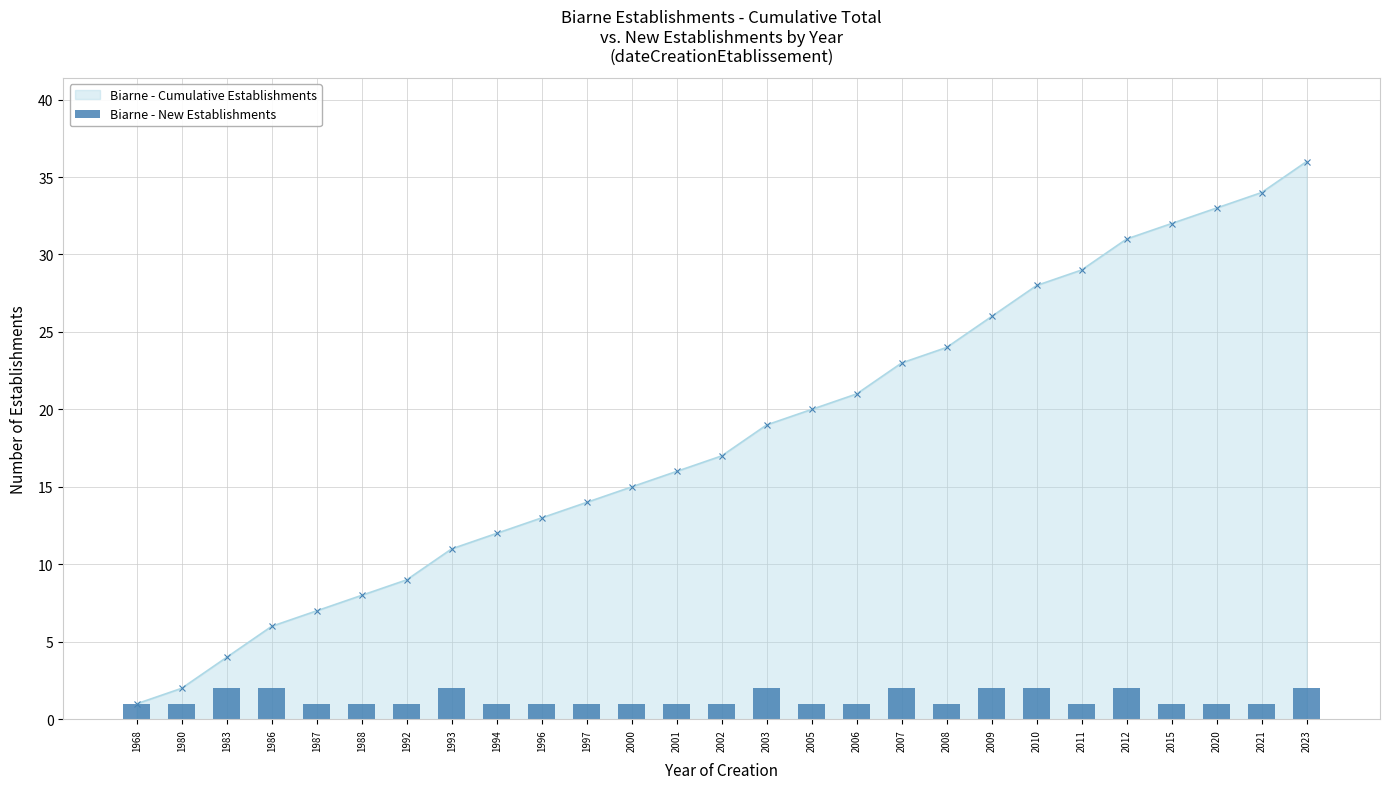

Which has a higher value, 1968 or 2007?

2007